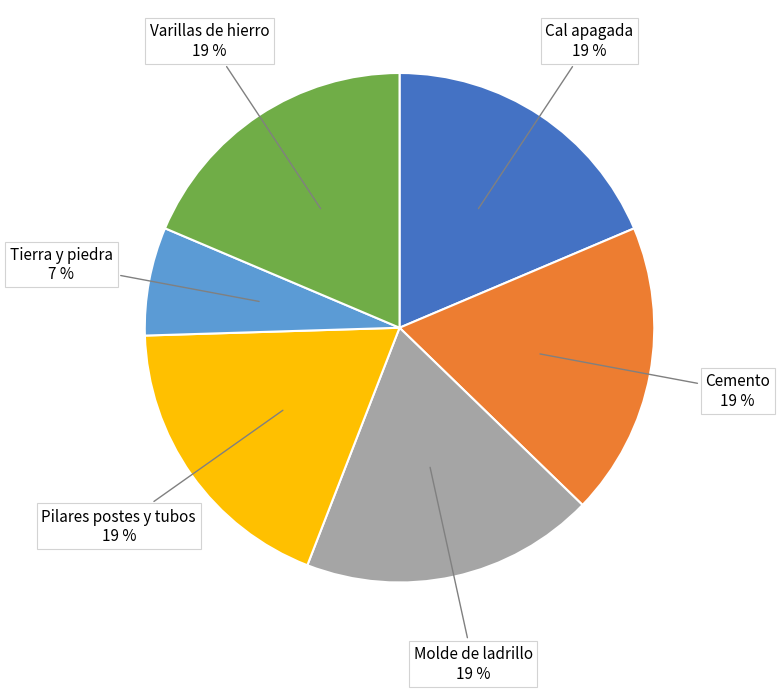

Is there any slice that represents more than half of the pie?

No